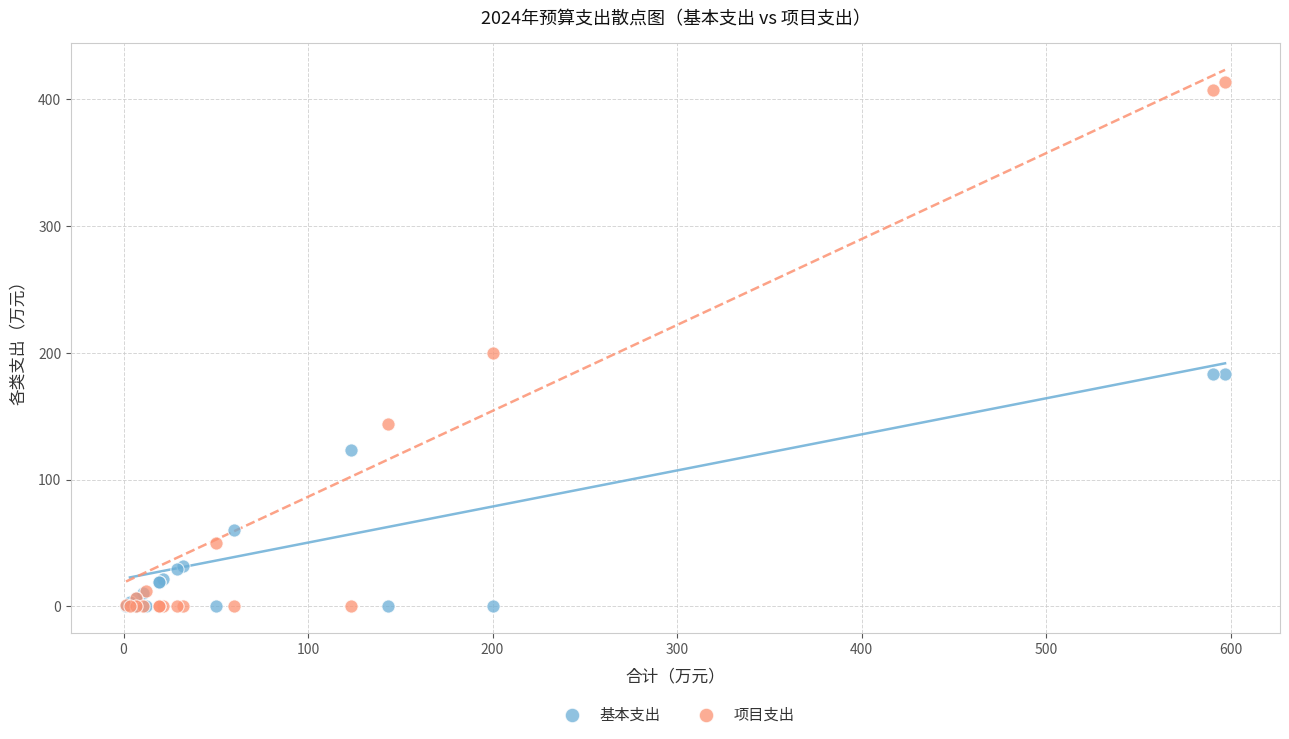

What are all the series names shown in the legend?

基本支出, 项目支出